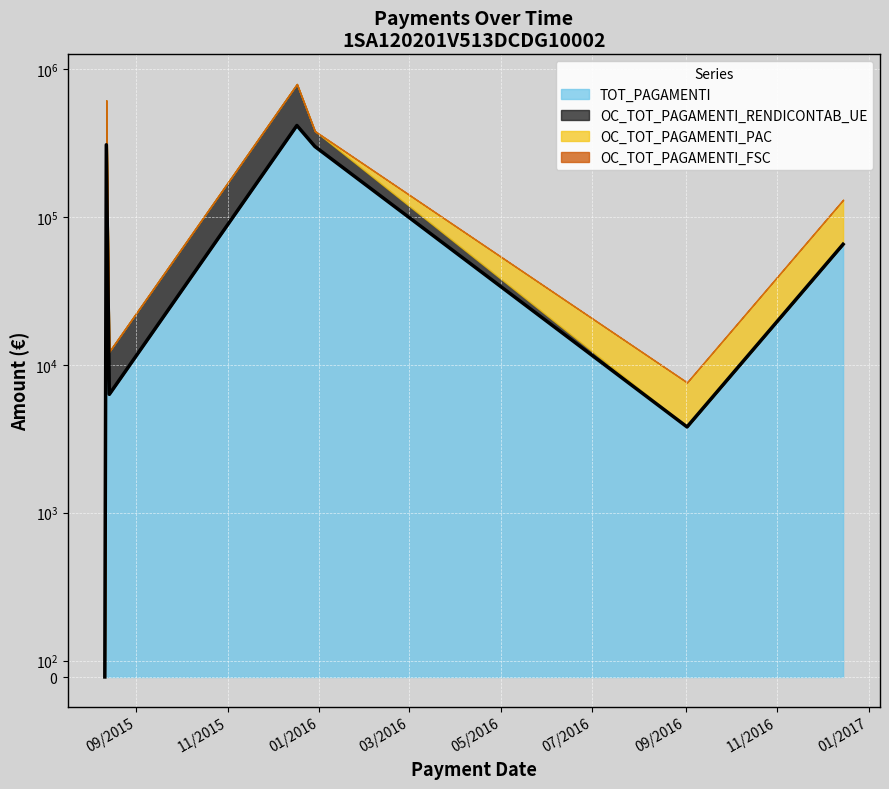

How many data points in OC_TOT_PAGAMENTI_RENDICONTAB_UE are less than 6009?

3